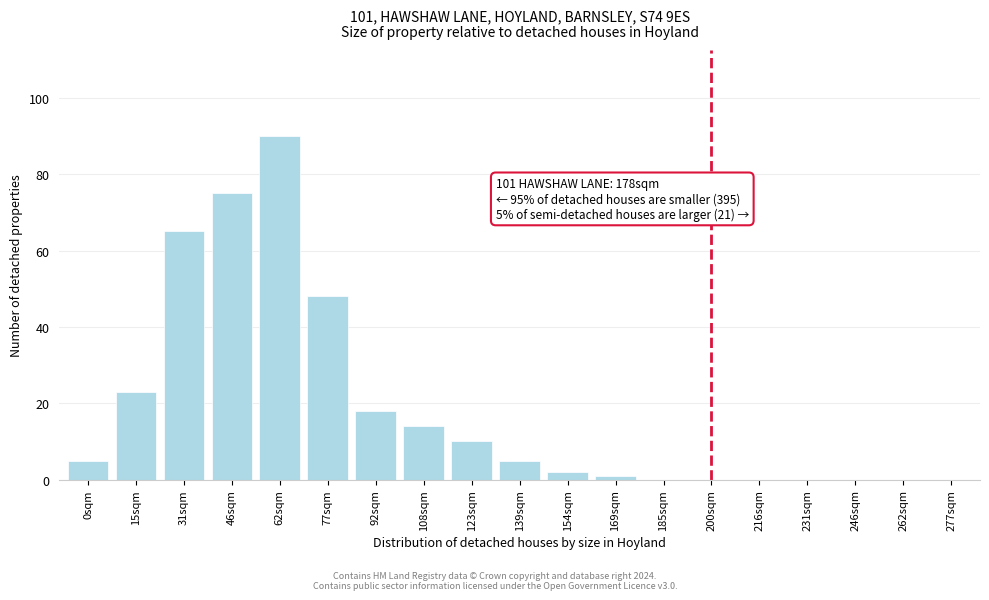

Reading right to left, list all the values displayed in this chart.

277sqm=0	262sqm=0	246sqm=0	231sqm=0	216sqm=0	200sqm=0	185sqm=0	169sqm=1	154sqm=2	139sqm=5	123sqm=10	108sqm=14	92sqm=18	77sqm=48	62sqm=90	46sqm=75	31sqm=65	15sqm=23	0sqm=5